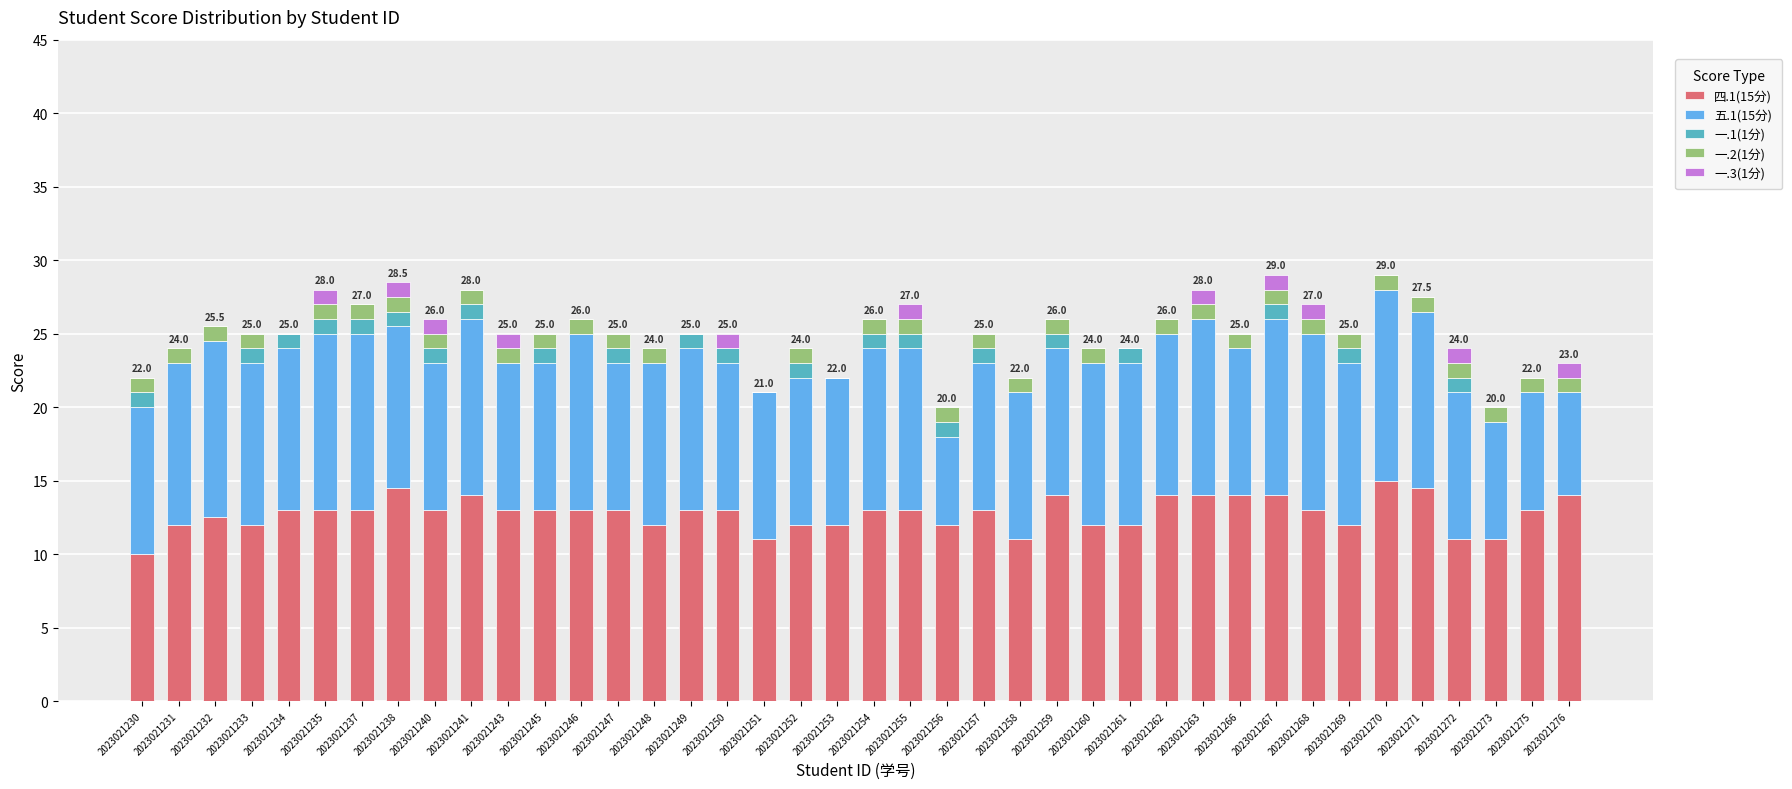

The value of 四.1(15分) at 2023021255 is 13.0. True or false?

True